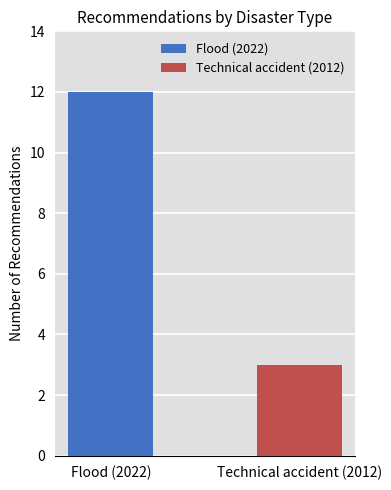

What is the minimum value shown in the chart?

3